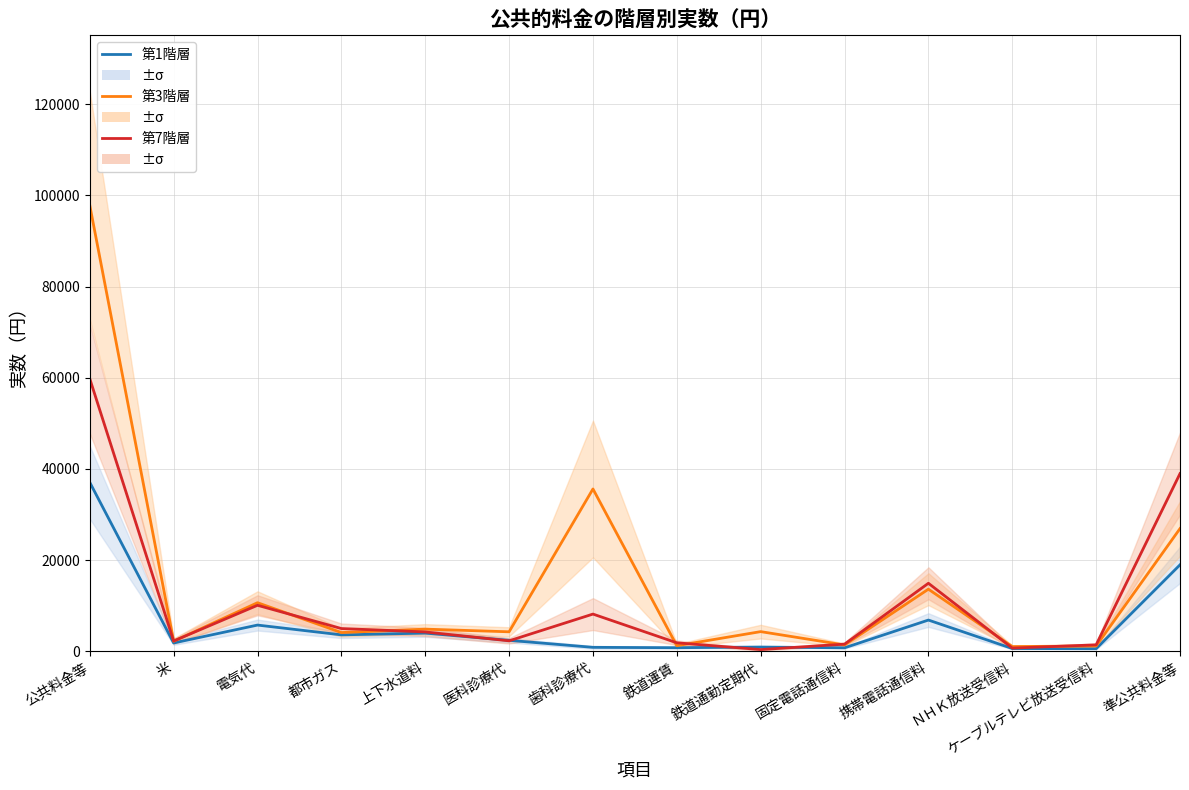

How many data points does each series have?

14